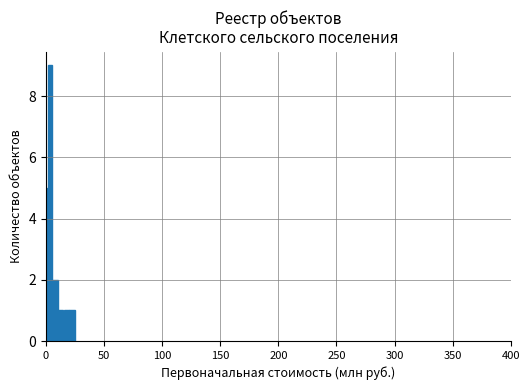

What is the greatest value displayed?

9